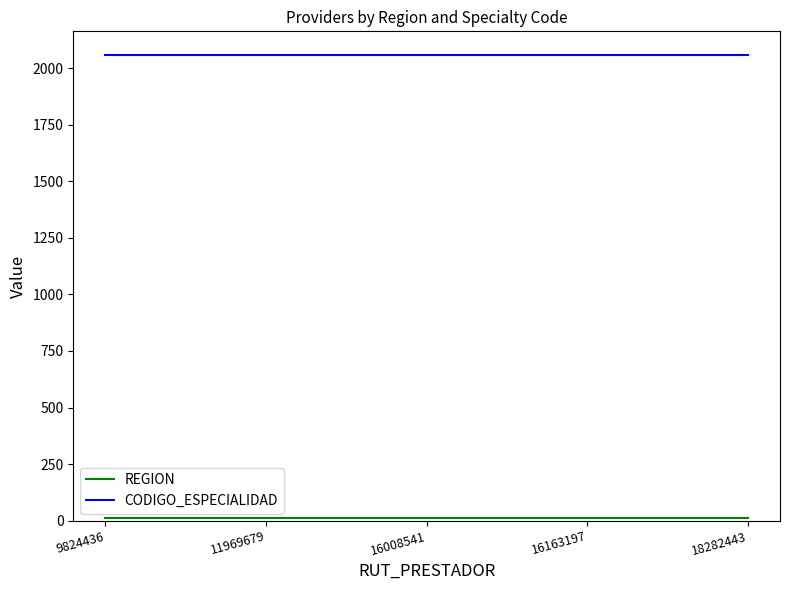

Is it true that CODIGO_ESPECIALIDAD equals 637 at 18282443?

False